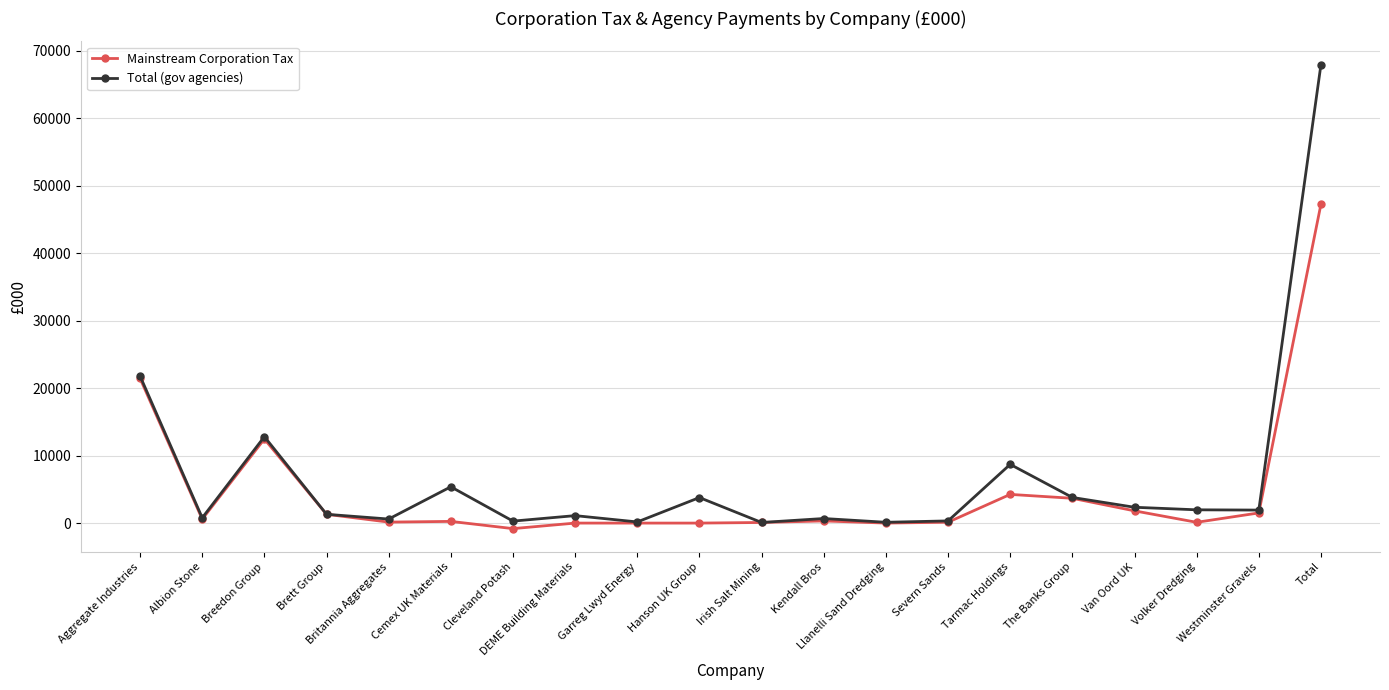

At which category is the sum across all series the highest?

Total